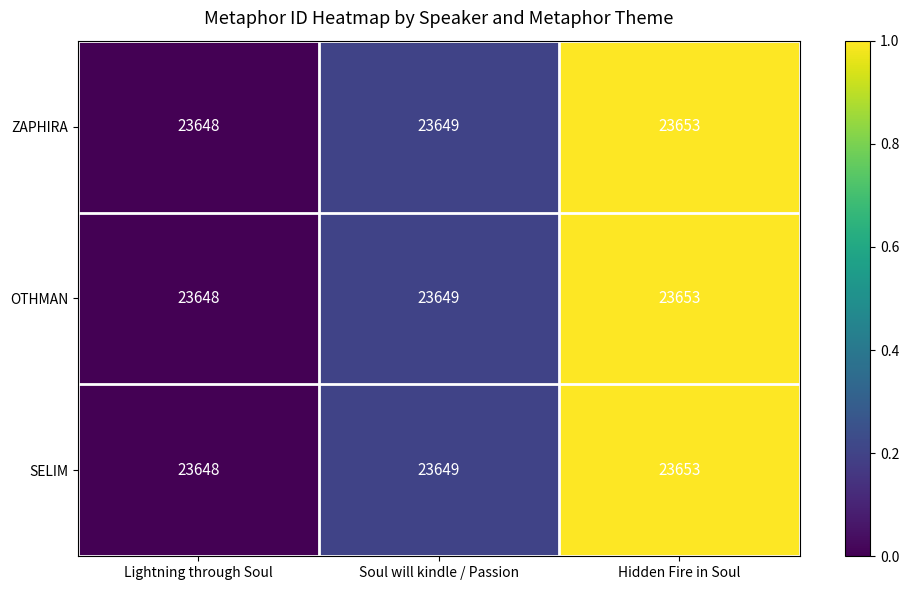

At which category does the chart reach its peak across all series?

Hidden Fire in Soul